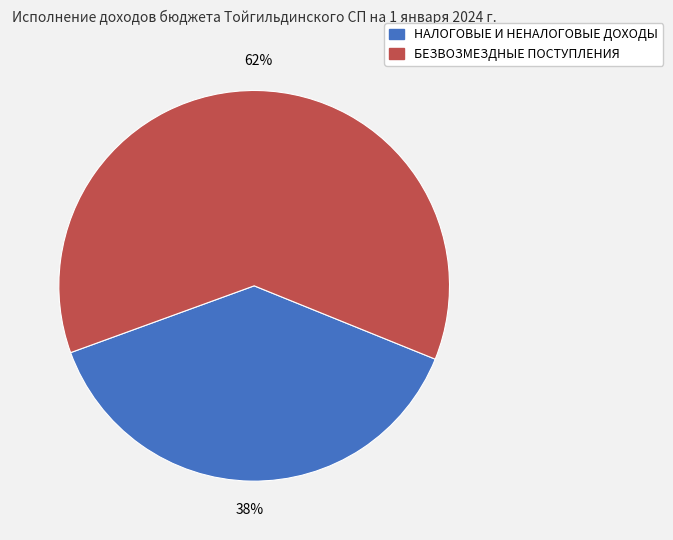

To the nearest percent, what is the combined percentage of НАЛОГОВЫЕ И НЕНАЛОГОВЫЕ ДОХОДЫ and БЕЗВОЗМЕЗДНЫЕ ПОСТУПЛЕНИЯ?

100%